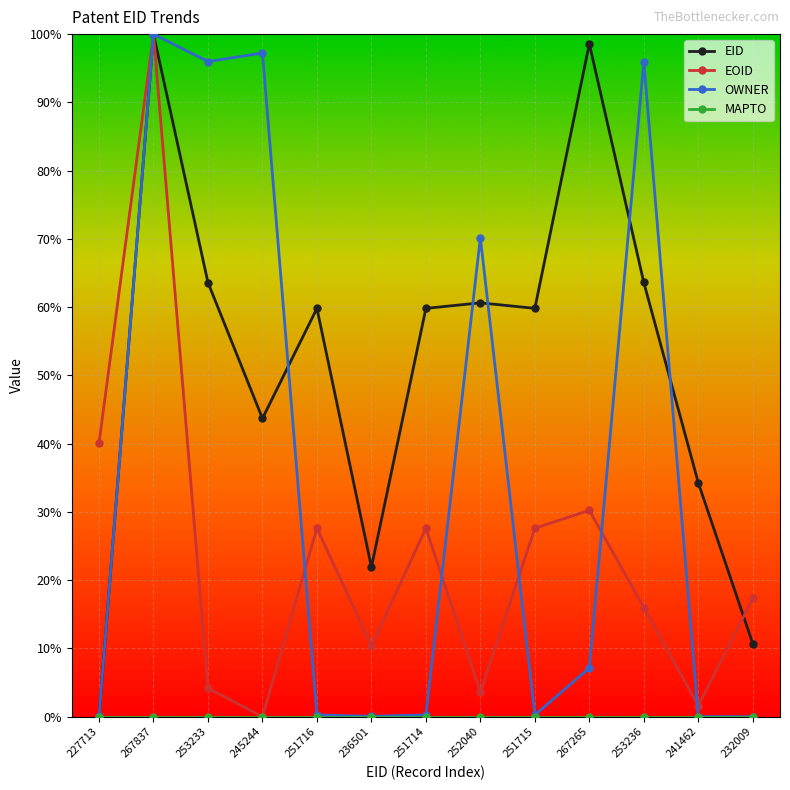

What is the sum of the EID values at 251715 and 251714?

119.6